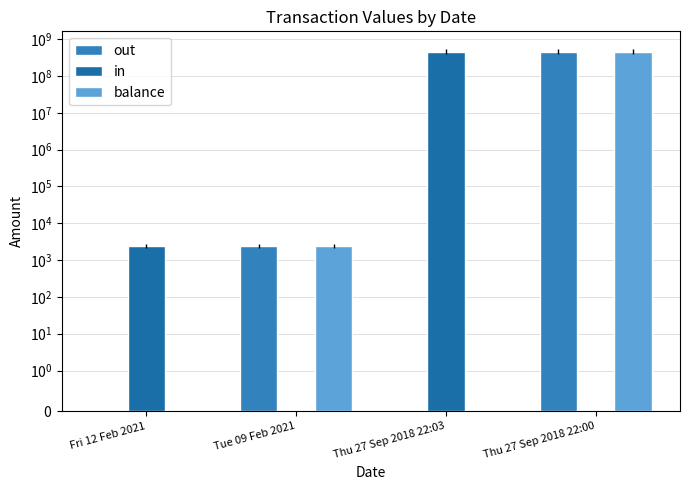

At how many categories does at least one series exceed 251623830?

2